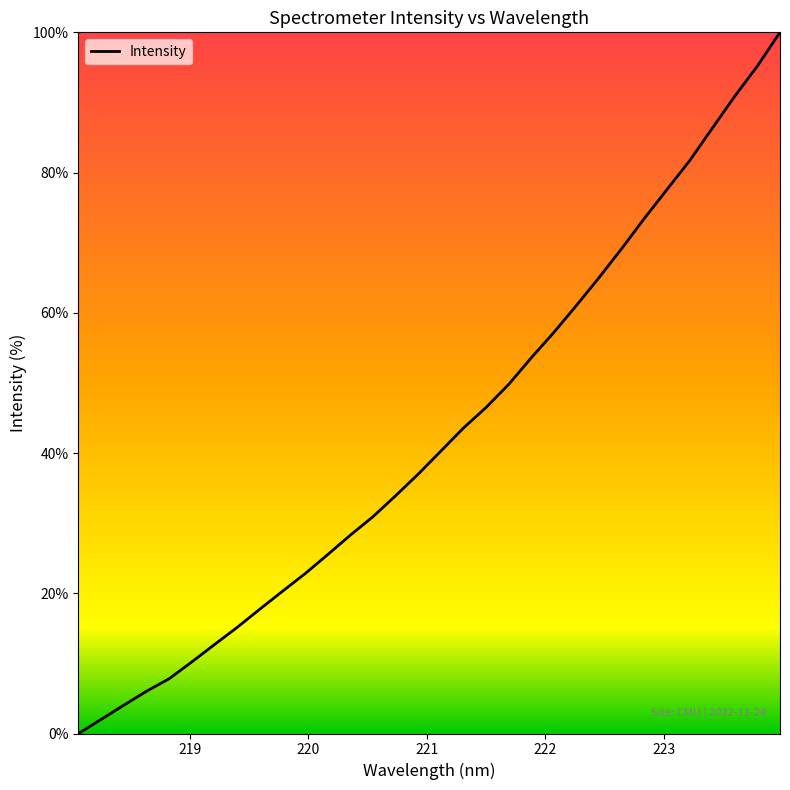

What is the greatest value displayed?

100.0